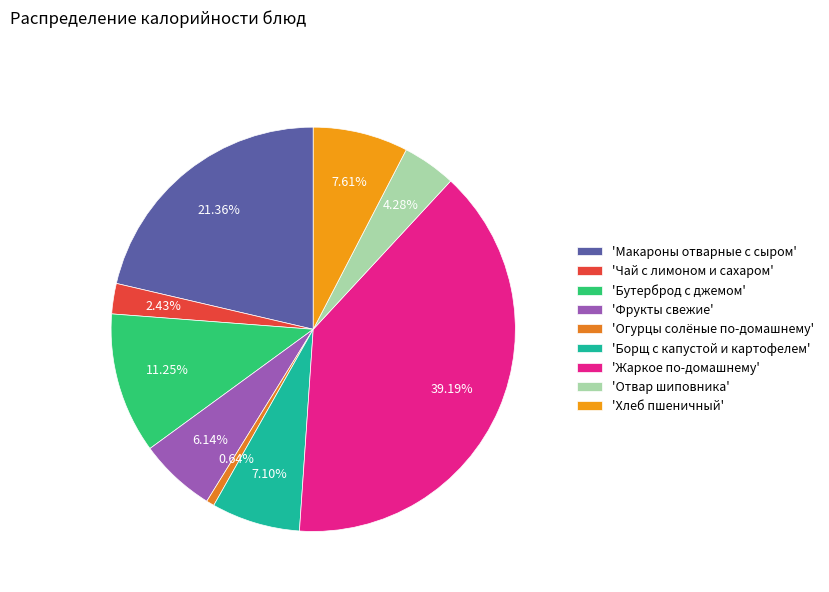

How many slices are in this pie chart?

9